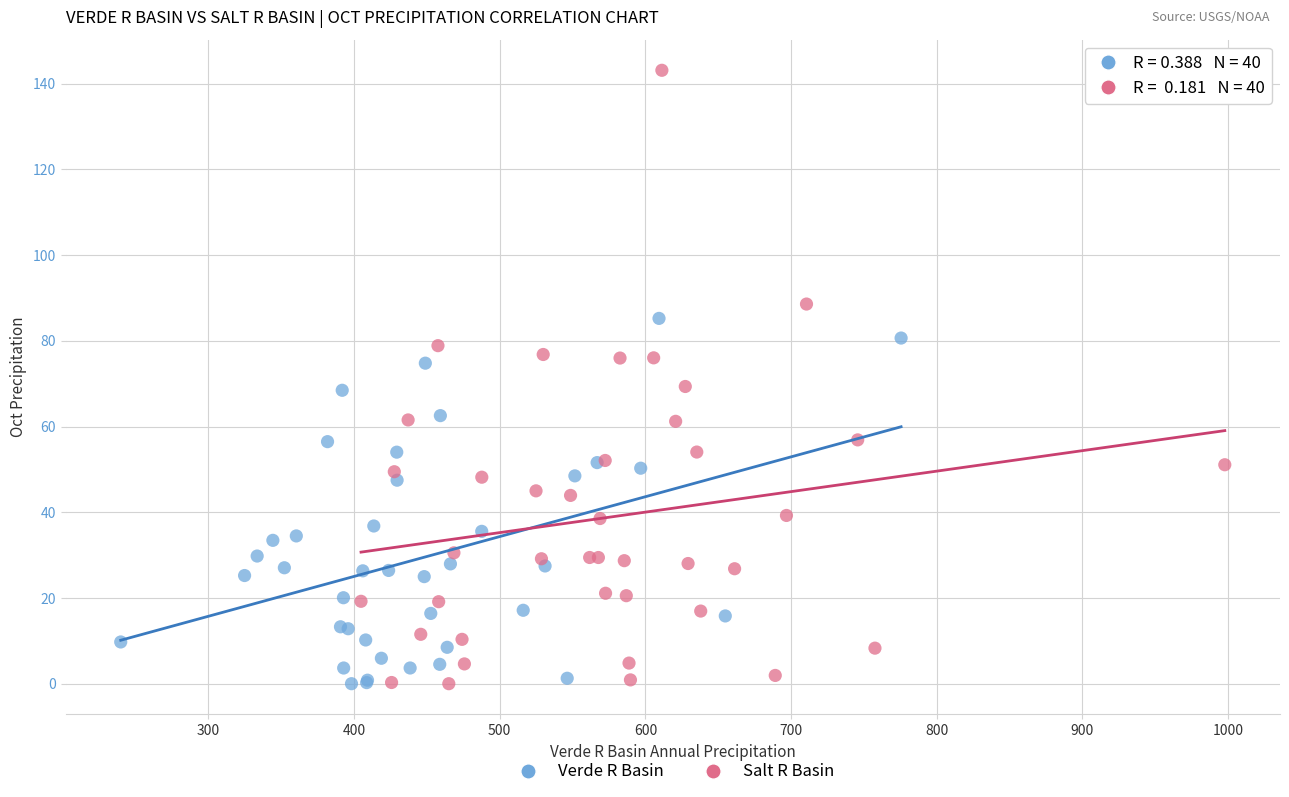

Which series reaches the maximum Y coordinate?

Salt R Basin